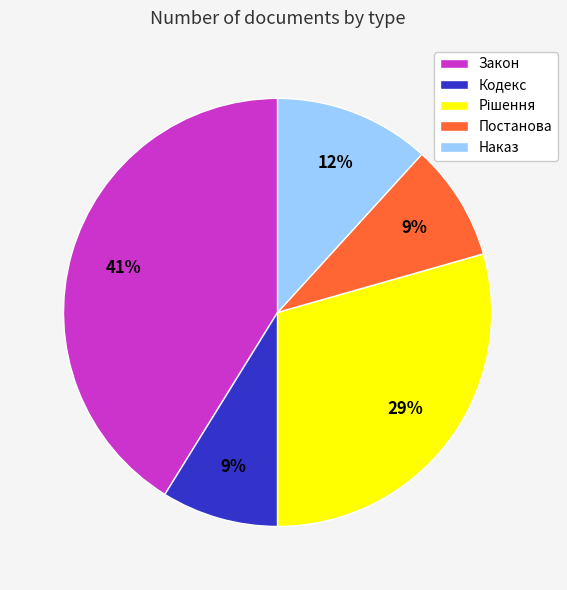

Does any single category account for the majority?

No